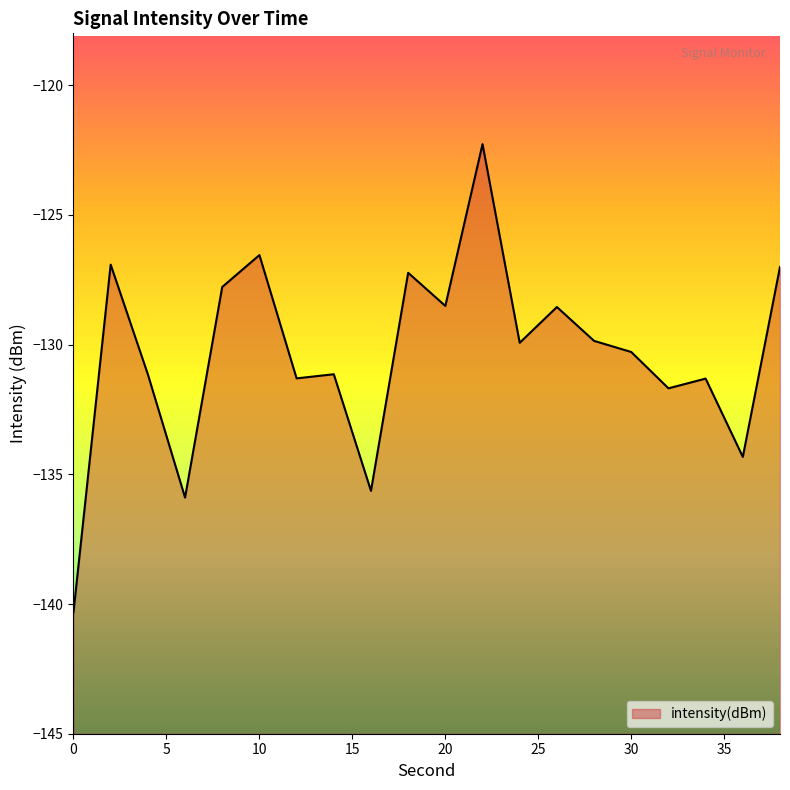

Reading left to right, extract all data points from this chart.

-140.3	-126.9	-131.1	-135.9	-127.8	-126.5	-131.3	-131.1	-135.6	-127.2	-128.5	-122.3	-129.9	-128.6	-129.9	-130.3	-131.7	-131.3	-134.3	-127.0